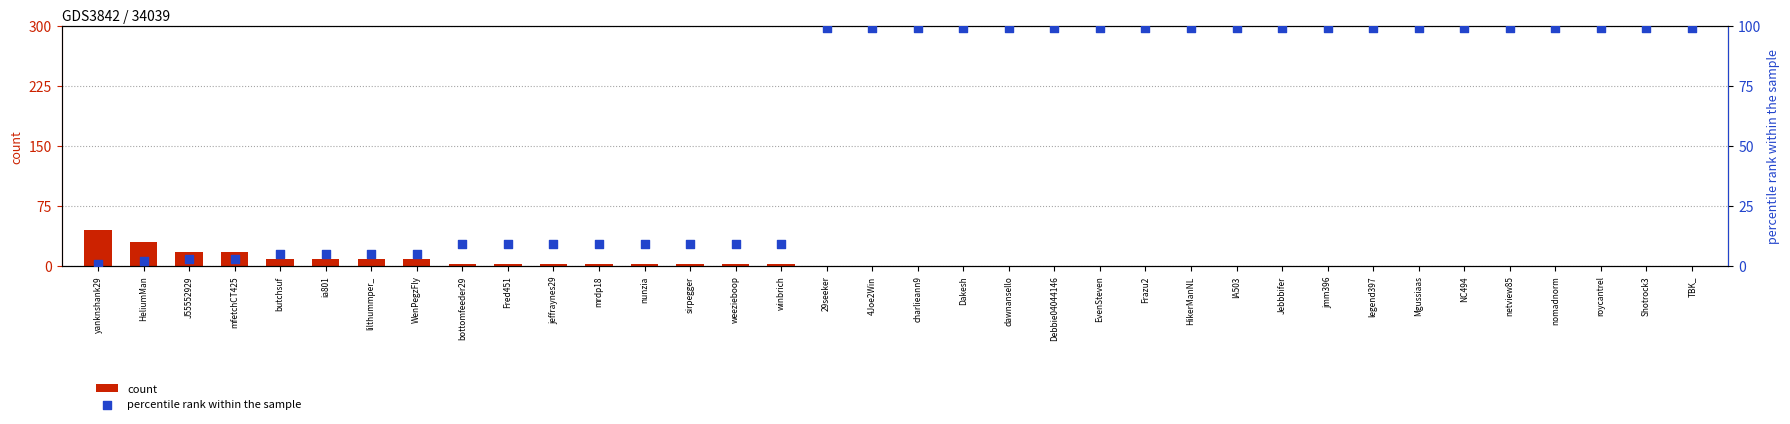

Is the value of count at EvenSteven greater than the value of percentile rank within the sample at Dakesh?

No